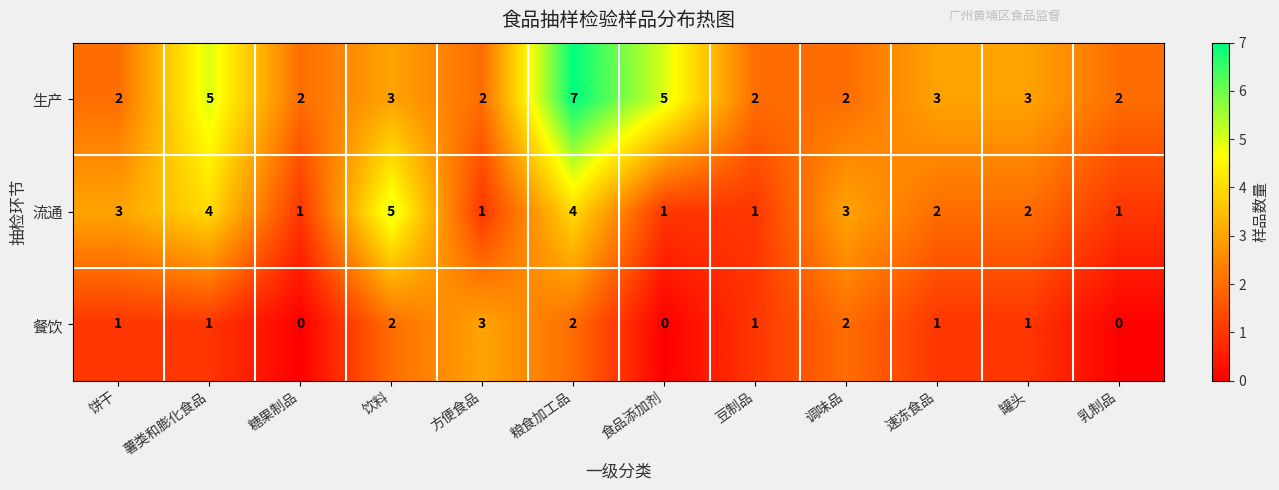

What is the difference between the maximum and minimum values in the 生产 series?

5